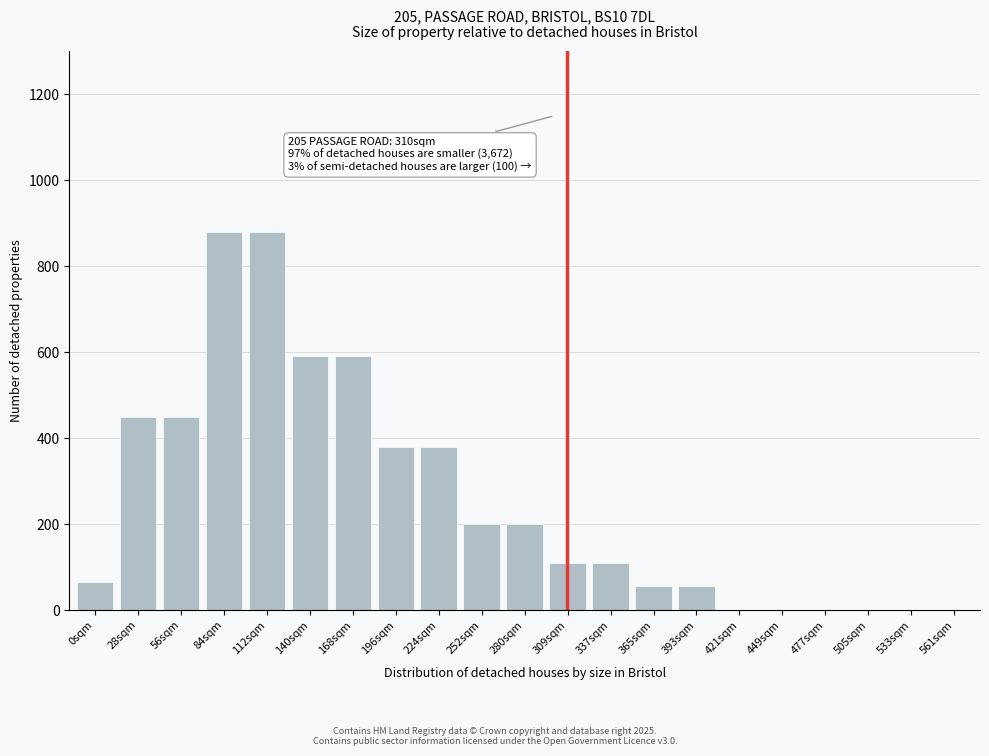

Reading left to right, what are all the values shown in this chart?

0sqm=65	28sqm=450	56sqm=450	84sqm=880	112sqm=880	140sqm=590	168sqm=590	196sqm=380	224sqm=380	252sqm=200	280sqm=200	309sqm=110	337sqm=110	365sqm=55	393sqm=55	421sqm=0	449sqm=0	477sqm=0	505sqm=0	533sqm=0	561sqm=0